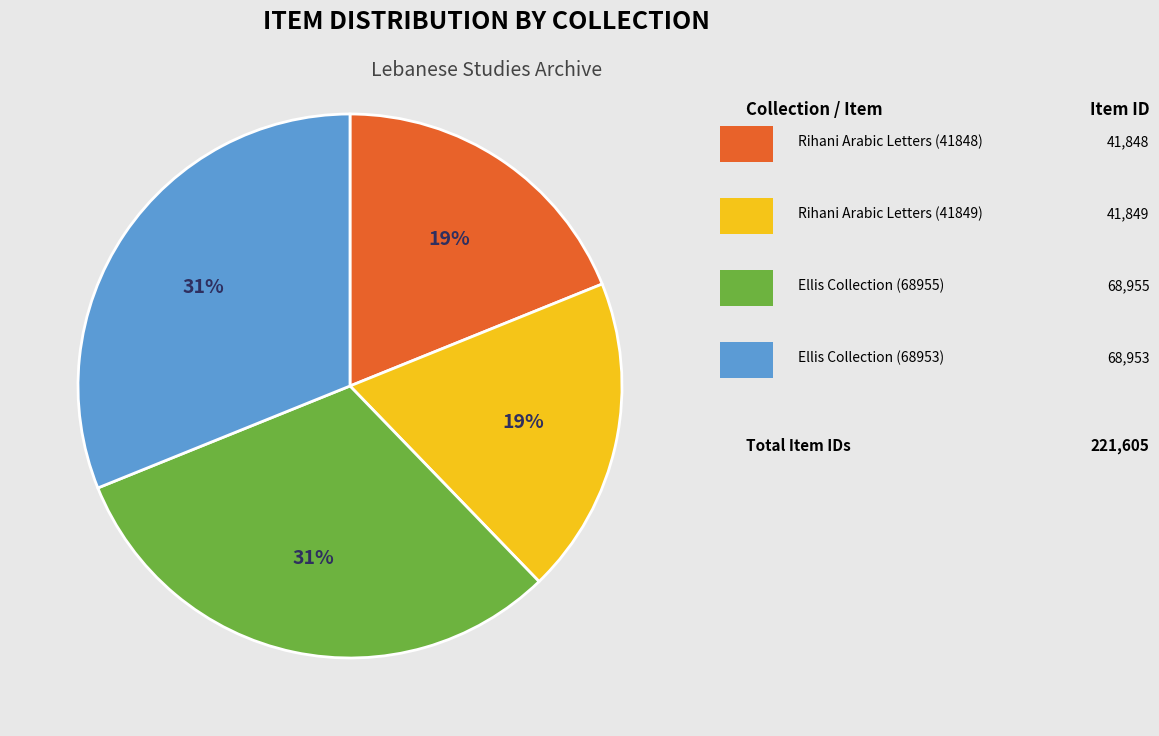

Does any single category account for the majority?

No